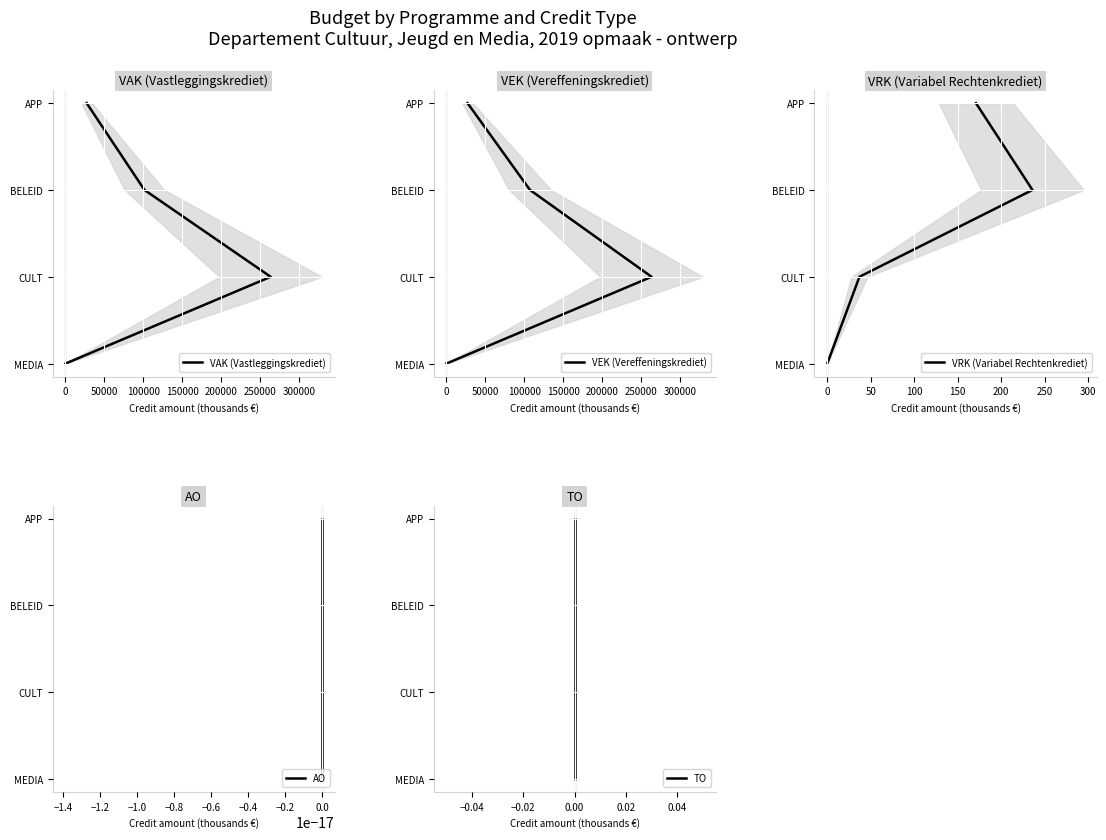

What is the difference between the VRK (Variabel Rechtenkrediet) values at 0 and −50000?

1